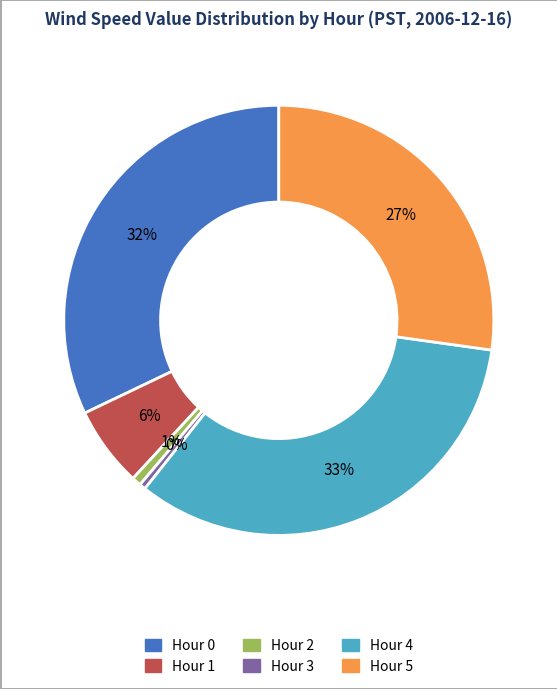

To the nearest percent, what is the difference between the largest and smallest slice percentages?

33%